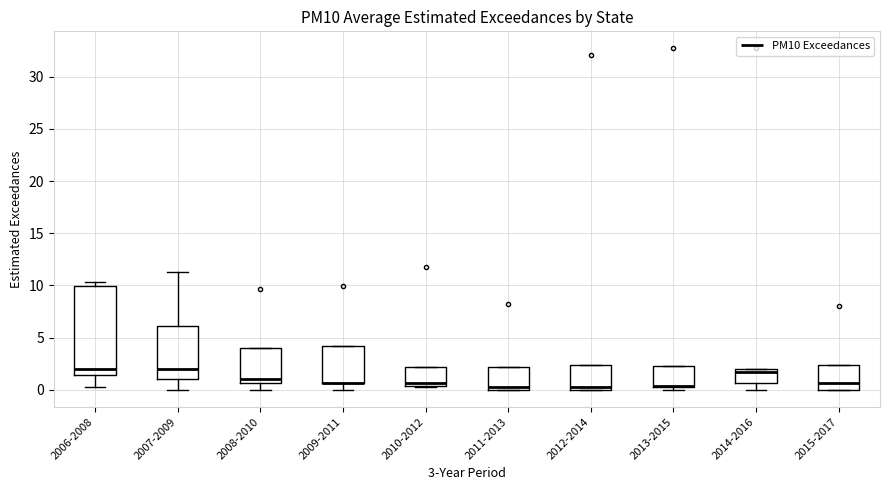

Where is the lower edge of the box for 2014-2016 on the y-axis? The values are not printed on the chart, so give them approximately, as read against the axis.

0.5